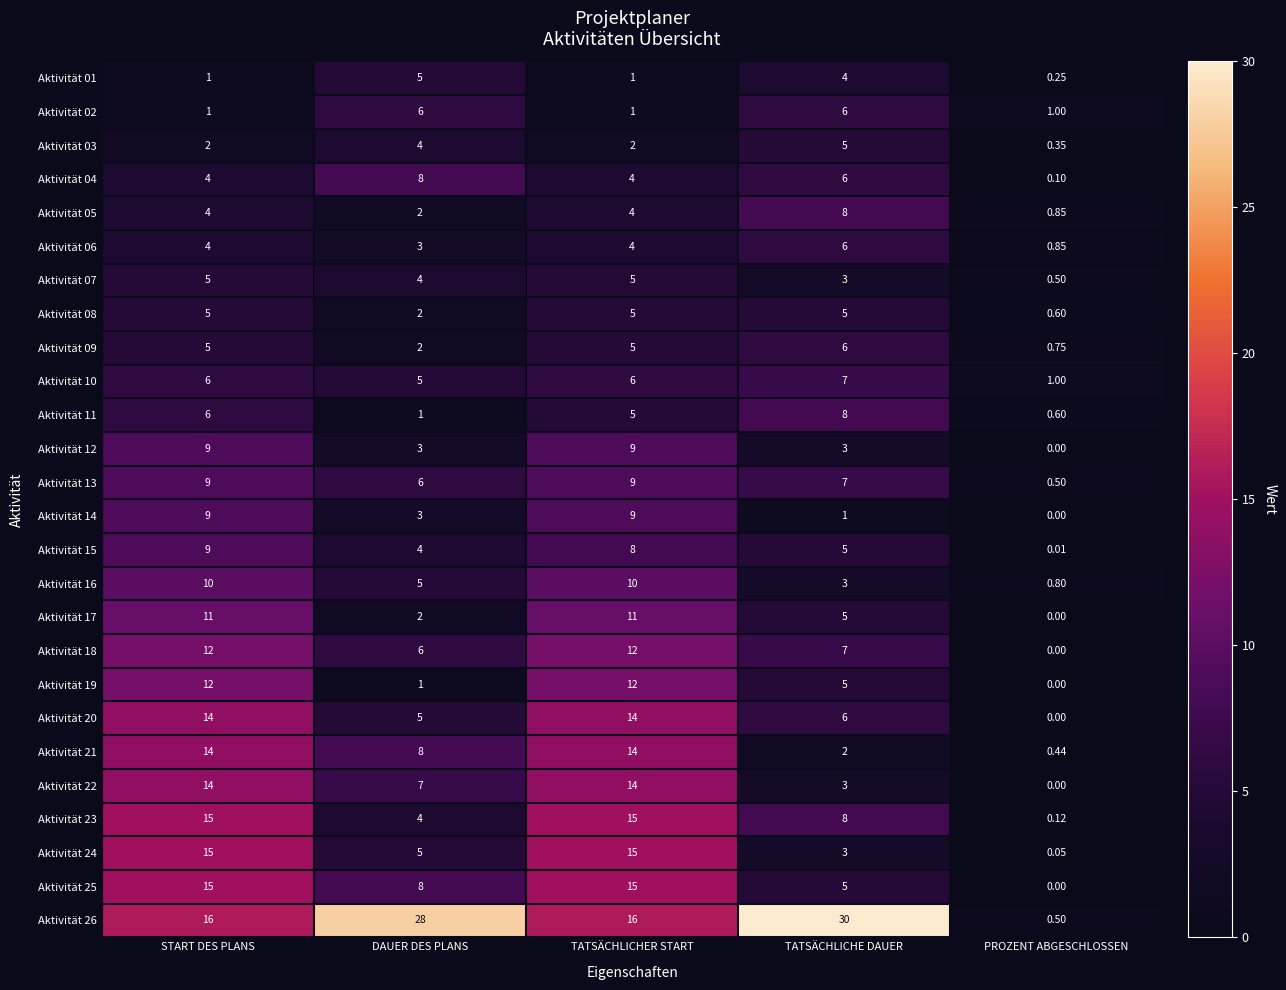

At which category is the sum across all series the highest?

START DES PLANS